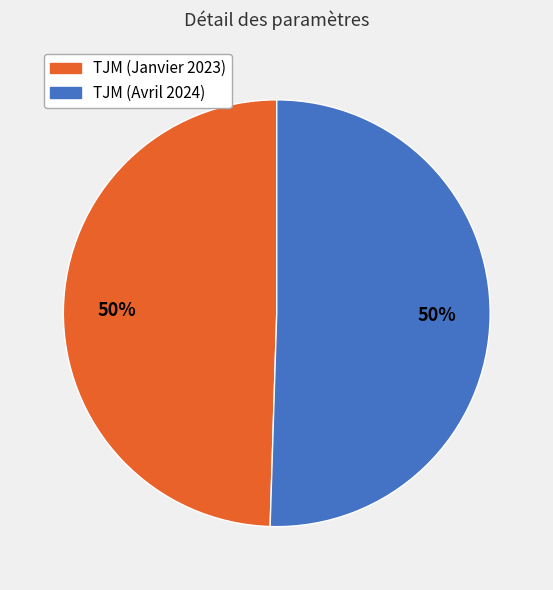

Is the sum of TJM (Avril 2024) and TJM (Janvier 2023) greater than half?

Yes